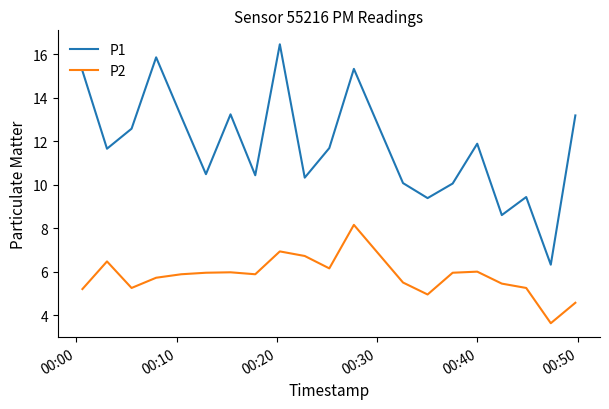

What is the difference between the maximum and minimum values in the P1 series?

10.1